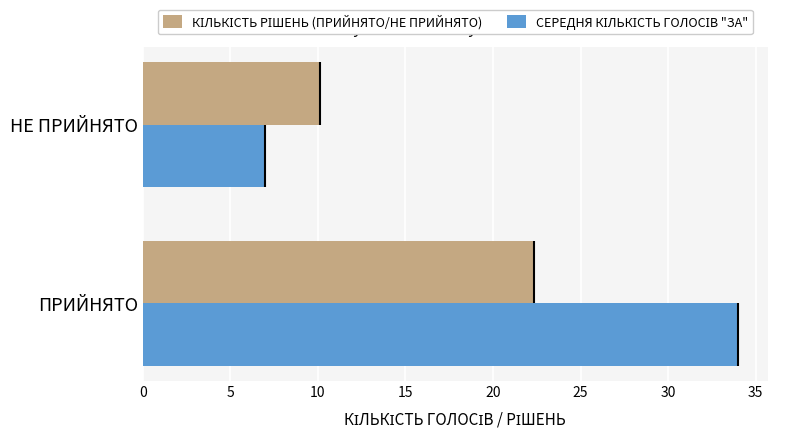

True or false: КІЛЬКІСТЬ РІШЕНЬ (ПРИЙНЯТО/НЕ ПРИЙНЯТО) has a value of 30.2 at ПРИЙНЯТО.

False